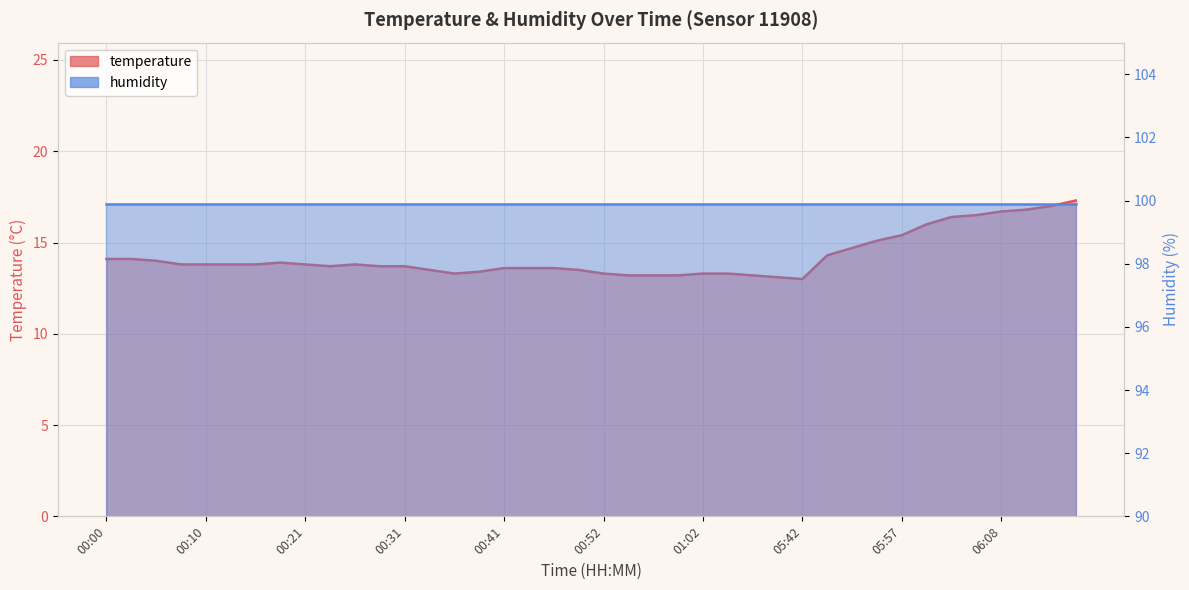

List the labels in order of value, largest first.

06:18, 06:13, 06:11, 06:08, 06:05, 06:03, 06:00, 05:57, 05:50, 05:47, 05:45, 00:00, 00:02, 00:05, 00:18, 00:07, 00:10, 00:12, 00:15, 00:21, 00:26, 00:23, 00:28, 00:31, 00:41, 00:44, 00:46, 00:34, 00:49, 00:39, 00:36, 00:52, 01:02, 01:04, 00:54, 00:57, 00:59, 01:07, 01:10, 05:42